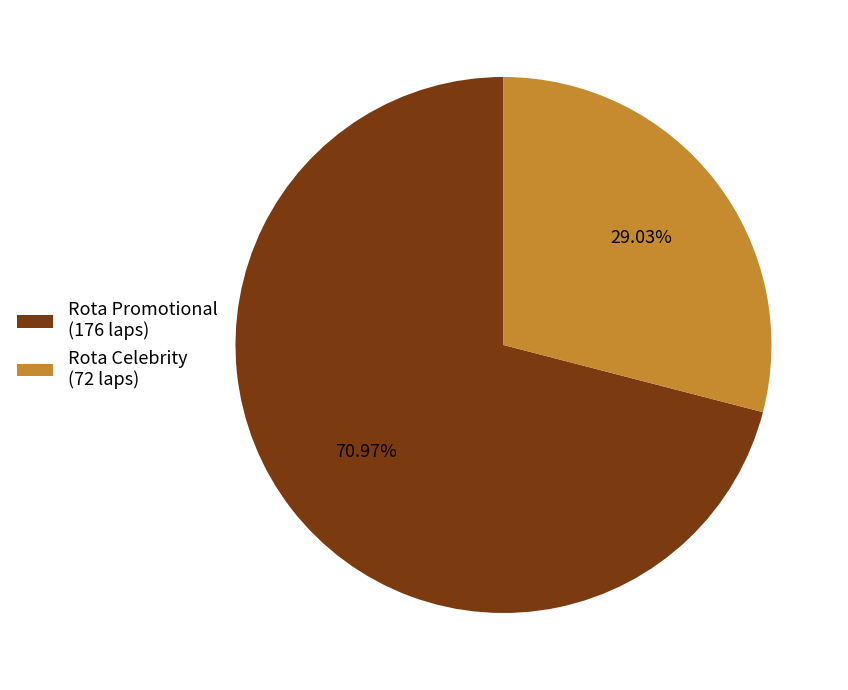

To the nearest percent, what is the average slice percentage?

50%